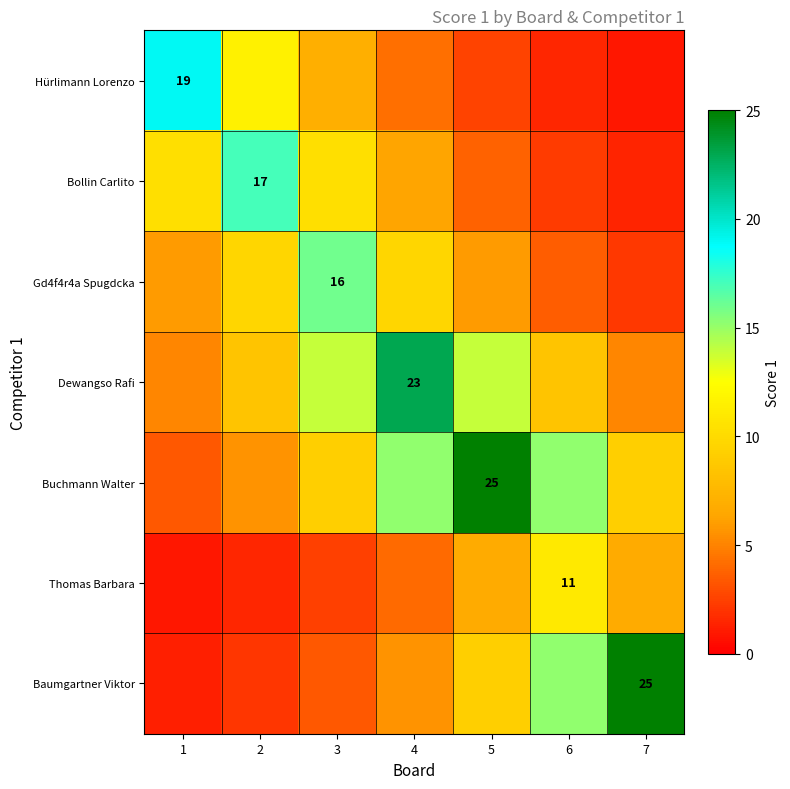

Is the value of Baumgartner Viktor at 1 greater than the value of Bollin Carlito at 5?

No